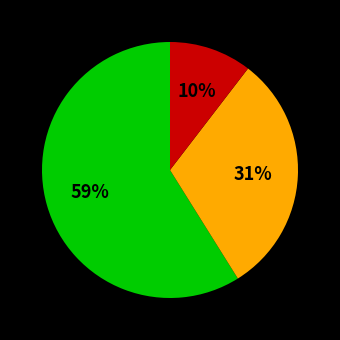

Does any single category account for the majority?

Yes